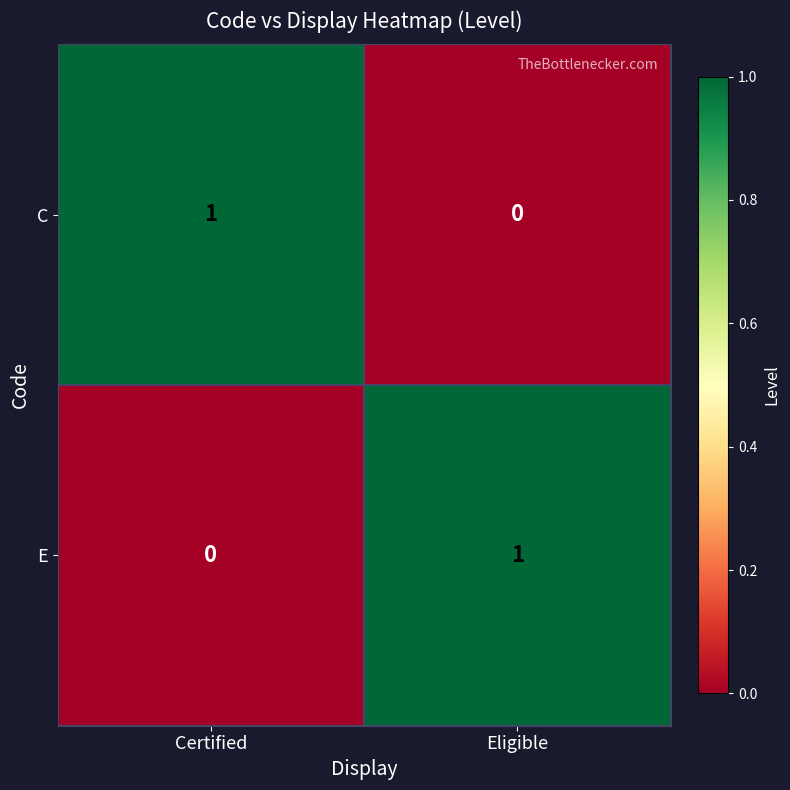

How many categories are shown in the chart?

2